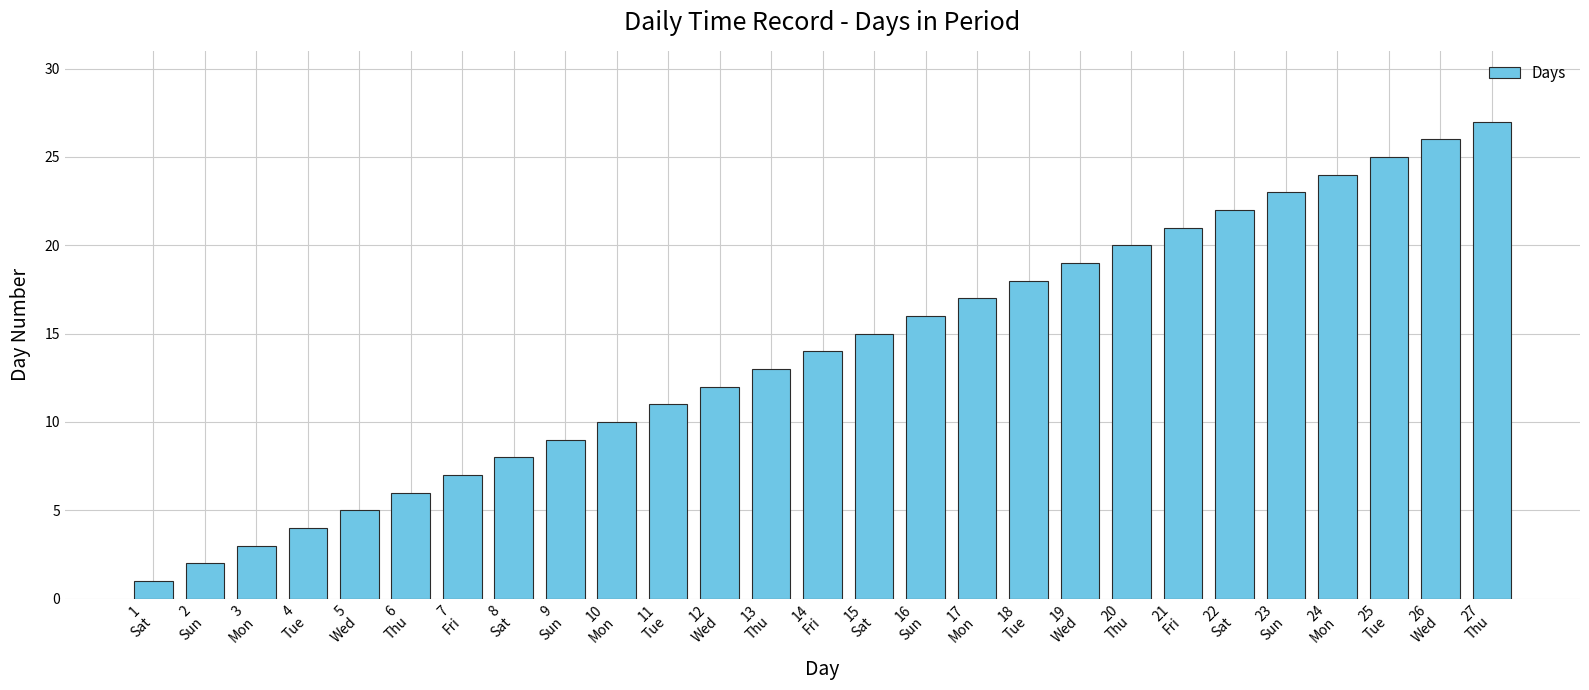

Reading right to left, transcribe all the data shown in this chart.

27	26	25	24	23	22	21	20	19	18	17	16	15	14	13	12	11	10	9	8	7	6	5	4	3	2	1